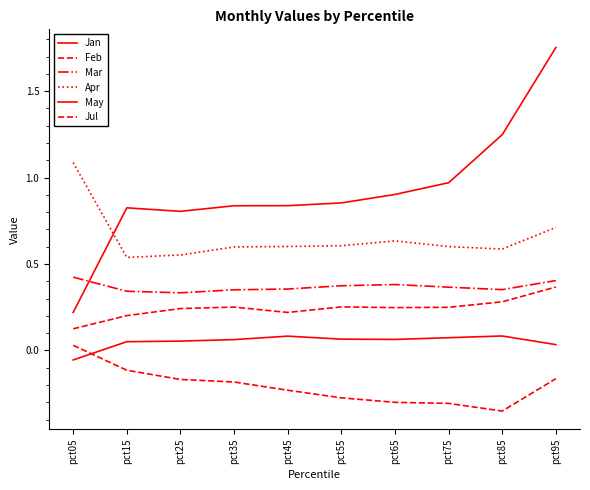

How many negative values does the Jul series have?

9